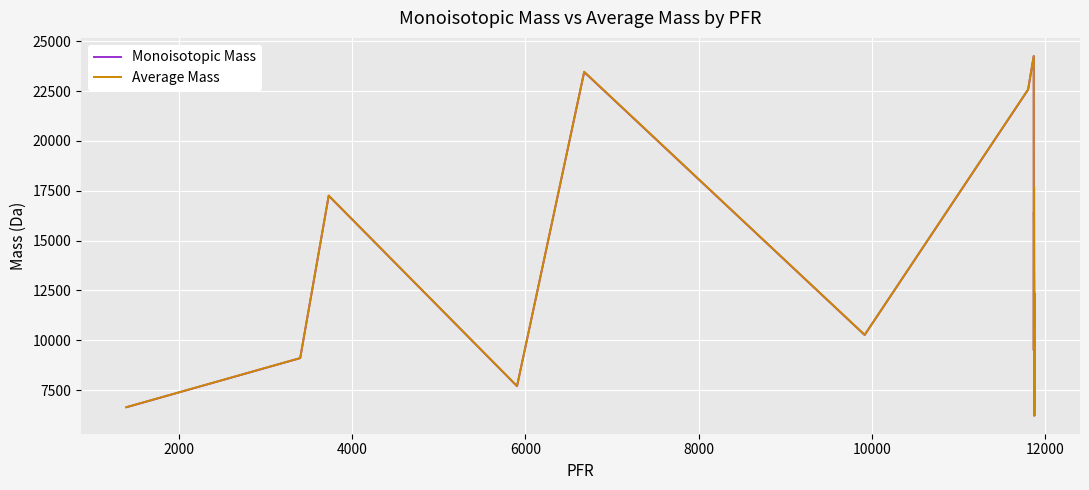

What is the greatest value displayed?

24261.5